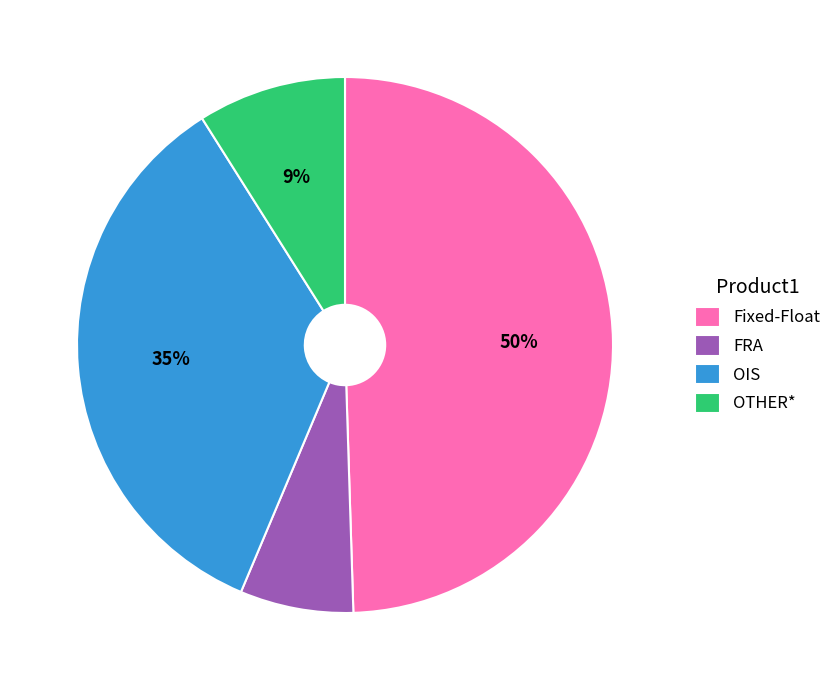

Which slice is the smallest?

FRA